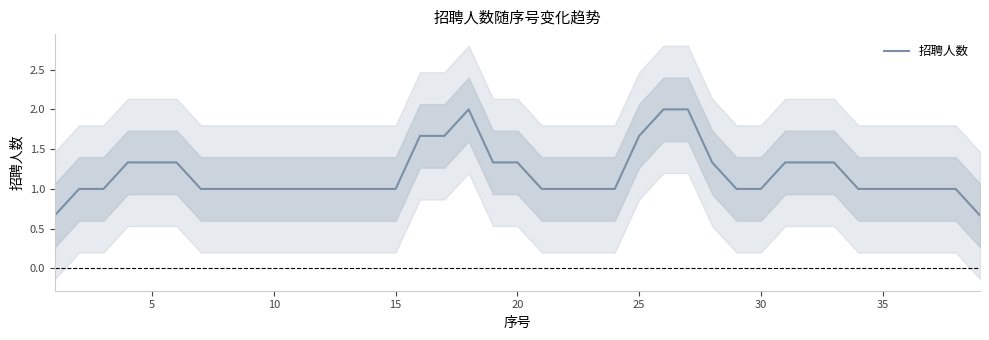

What is the maximum value for 招聘人数?

2.0